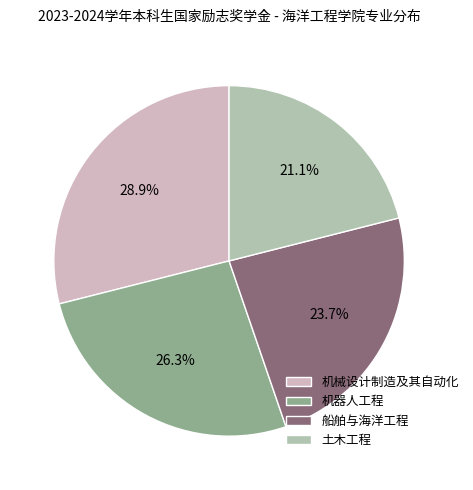

Which slice is the largest?

机械设计制造及其自动化